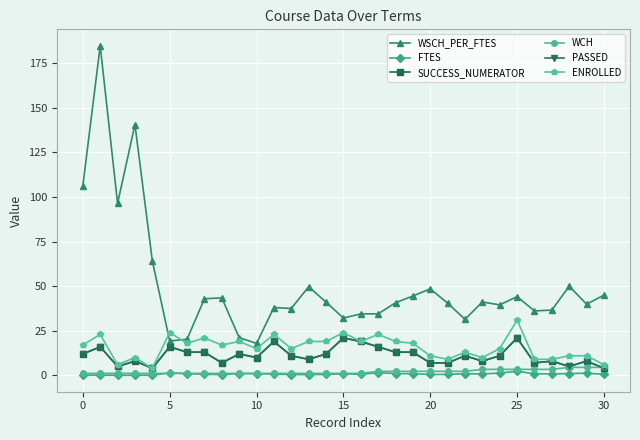

Reading right to left, transcribe all the data shown in this chart.

WSCH_PER_FTES: 45.0	39.9	50.0	36.6	36.2	44.1	39.5	41.2	31.4	40.5	48.5	44.5	40.7	34.5	34.5	32.1	41.1	49.7	37.5	38.0	17.9	21.2	43.5	43.0	20.2	19.3	64.3	140.6	96.4	184.8	106.2
FTES: 0.6	1.2	1.0	0.8	0.8	2.4	1.3	0.8	0.9	0.5	0.5	0.9	1.1	1.5	0.6	0.8	0.5	0.4	0.5	0.7	0.9	1.0	0.4	0.6	1.0	1.4	0.1	0.1	0.1	0.1	0.2
SUCCESS_NUMERATOR: 4.0	8.0	5.0	8.0	7.0	21.0	11.0	8.0	11.0	7.0	7.0	13.0	13.0	16.0	19.0	21.0	12.0	9.0	11.0	19.0	10.0	12.0	7.0	13.0	13.0	16.0	4.0	8.0	5.0	16.0	12.0
WCH: 4.5	4.5	4.5	3.4	3.4	3.4	3.4	3.4	2.2	2.2	2.2	2.2	2.2	2.2	1.1	1.1	1.1	1.1	1.1	1.1	1.1	1.1	1.1	1.1	1.1	1.1	1.1	1.1	1.1	1.1	1.1
PASSED: 4.0	8.0	5.0	8.0	7.0	21.0	11.0	8.0	11.0	7.0	7.0	13.0	13.0	16.0	19.0	21.0	12.0	9.0	11.0	19.0	10.0	12.0	7.0	13.0	13.0	16.0	4.0	8.0	5.0	16.0	12.0
ENROLLED: 6.0	11.0	11.0	9.0	9.0	31.0	15.0	10.0	13.0	9.0	11.0	18.0	19.0	23.0	19.0	24.0	19.0	19.0	15.0	23.0	15.0	19.0	17.0	21.0	18.0	24.0	4.0	10.0	6.0	23.0	17.0